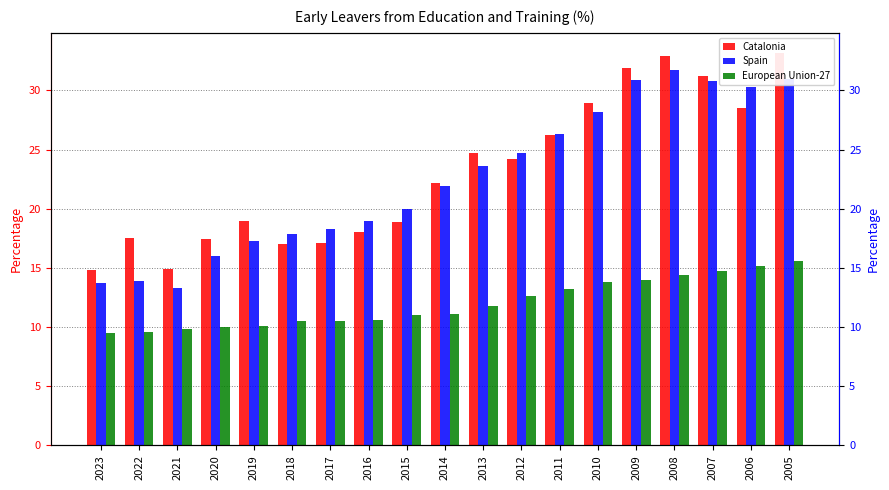

Reading left to right, list all the values displayed in this chart.

Catalonia: 14.8	17.5	14.9	17.4	19.0	17.0	17.1	18.0	18.9	22.2	24.7	24.2	26.2	28.9	31.9	32.9	31.2	28.5	33.2
Spain: 13.7	13.9	13.3	16.0	17.3	17.9	18.3	19.0	20.0	21.9	23.6	24.7	26.3	28.2	30.9	31.7	30.8	30.3	31.0
European Union-27: 9.5	9.6	9.8	10.0	10.1	10.5	10.5	10.6	11.0	11.1	11.8	12.6	13.2	13.8	14.0	14.4	14.7	15.2	15.6